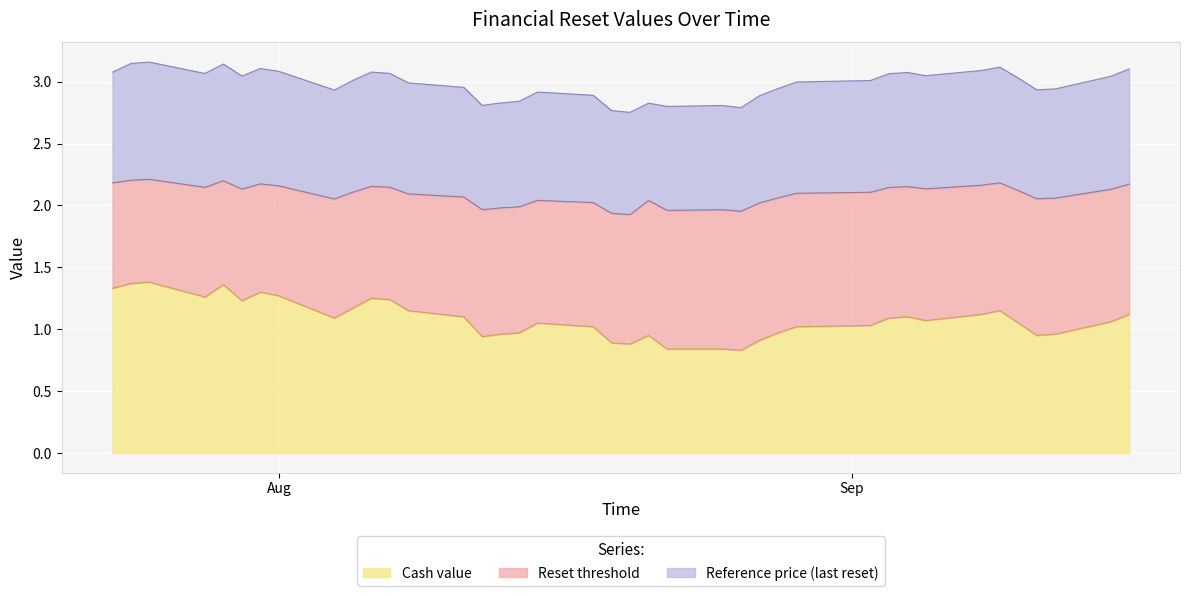

Reading left to right, list all the values displayed in this chart.

Reference price (last reset): 2025-09-16=3.1	2025-09-15=3.0	2025-09-12=2.9	2025-09-11=2.9	2025-09-10=3.0	2025-09-09=3.1	2025-09-08=3.1	2025-09-05=3.0	2025-09-04=3.1	2025-09-03=3.1	2025-09-02=3.0	2025-08-29=3.0	2025-08-28=2.9	2025-08-27=2.9	2025-08-26=2.8	2025-08-25=2.8	2025-08-22=2.8	2025-08-21=2.8	2025-08-20=2.8	2025-08-19=2.8	2025-08-18=2.9	2025-08-15=2.9	2025-08-14=2.8	2025-08-13=2.8	2025-08-12=2.8	2025-08-11=3.0	2025-08-08=3.0	2025-08-07=3.1	2025-08-06=3.1	2025-08-05=3.0	2025-08-04=2.9	2025-08-01=3.1	2025-07-31=3.1	2025-07-30=3.0	2025-07-29=3.1	2025-07-28=3.1	2025-07-25=3.2	2025-07-24=3.1	2025-07-23=3.1
Reset threshold: 2025-09-16=2.2	2025-09-15=2.1	2025-09-12=2.1	2025-09-11=2.1	2025-09-10=2.1	2025-09-09=2.2	2025-09-08=2.2	2025-09-05=2.1	2025-09-04=2.2	2025-09-03=2.1	2025-09-02=2.1	2025-08-29=2.1	2025-08-28=2.1	2025-08-27=2.0	2025-08-26=2.0	2025-08-25=2.0	2025-08-22=2.0	2025-08-21=2.0	2025-08-20=1.9	2025-08-19=1.9	2025-08-18=2.0	2025-08-15=2.0	2025-08-14=2.0	2025-08-13=2.0	2025-08-12=2.0	2025-08-11=2.1	2025-08-08=2.1	2025-08-07=2.1	2025-08-06=2.2	2025-08-05=2.1	2025-08-04=2.1	2025-08-01=2.2	2025-07-31=2.2	2025-07-30=2.1	2025-07-29=2.2	2025-07-28=2.1	2025-07-25=2.2	2025-07-24=2.2	2025-07-23=2.2
Cash value: 2025-09-16=1.1	2025-09-15=1.1	2025-09-12=1.0	2025-09-11=0.9	2025-09-10=1.1	2025-09-09=1.1	2025-09-08=1.1	2025-09-05=1.1	2025-09-04=1.1	2025-09-03=1.1	2025-09-02=1.0	2025-08-29=1.0	2025-08-28=1.0	2025-08-27=0.9	2025-08-26=0.8	2025-08-25=0.8	2025-08-22=0.8	2025-08-21=0.9	2025-08-20=0.9	2025-08-19=0.9	2025-08-18=1.0	2025-08-15=1.1	2025-08-14=1.0	2025-08-13=1.0	2025-08-12=0.9	2025-08-11=1.1	2025-08-08=1.1	2025-08-07=1.2	2025-08-06=1.2	2025-08-05=1.2	2025-08-04=1.1	2025-08-01=1.3	2025-07-31=1.3	2025-07-30=1.2	2025-07-29=1.4	2025-07-28=1.3	2025-07-25=1.4	2025-07-24=1.4	2025-07-23=1.3